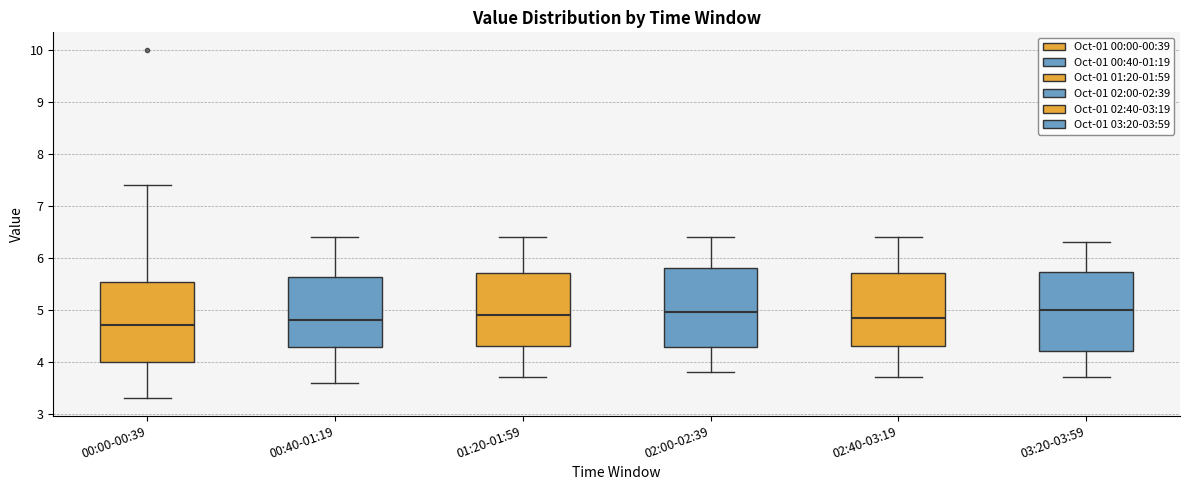

Reading left to right, read every box against the y-axis: the position of its median line, the range the box covers, and the ends of its whiskers. The values are not printed on the chart, so give them approximately, as read against the axis.

00:00-00:39: median 4.7, box 4.0 to 5.5, whiskers 3.3 to 7.4
00:40-01:19: median 4.8, box 4.3 to 5.6, whiskers 3.6 to 6.4
01:20-01:59: median 4.9, box 4.3 to 5.7, whiskers 3.7 to 6.4
02:00-02:39: median 5.0, box 4.3 to 5.8, whiskers 3.8 to 6.4
02:40-03:19: median 4.9, box 4.3 to 5.7, whiskers 3.7 to 6.4
03:20-03:59: median 5.0, box 4.2 to 5.7, whiskers 3.7 to 6.3